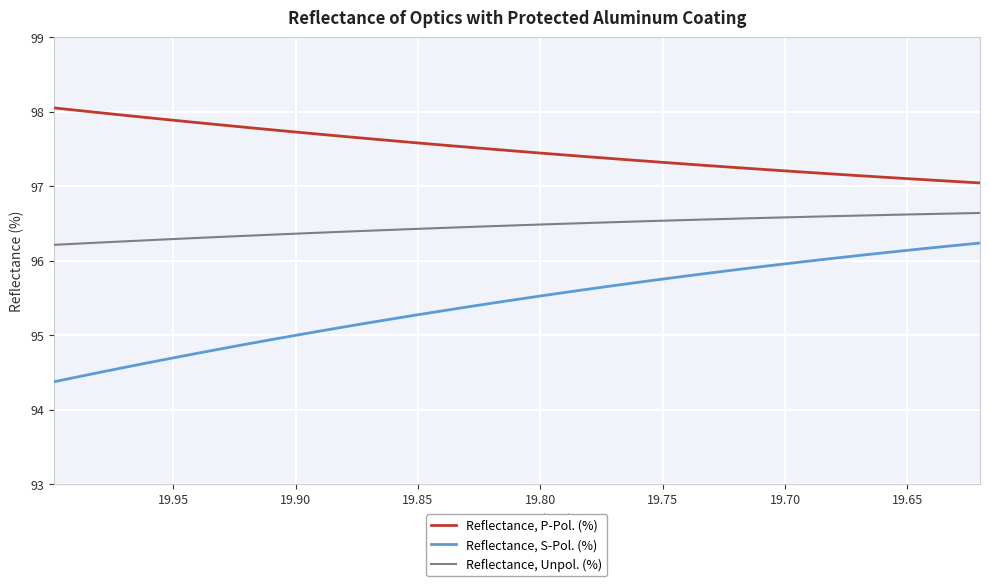

Which series has the widest spread of values?

Reflectance, S-Pol. (%)